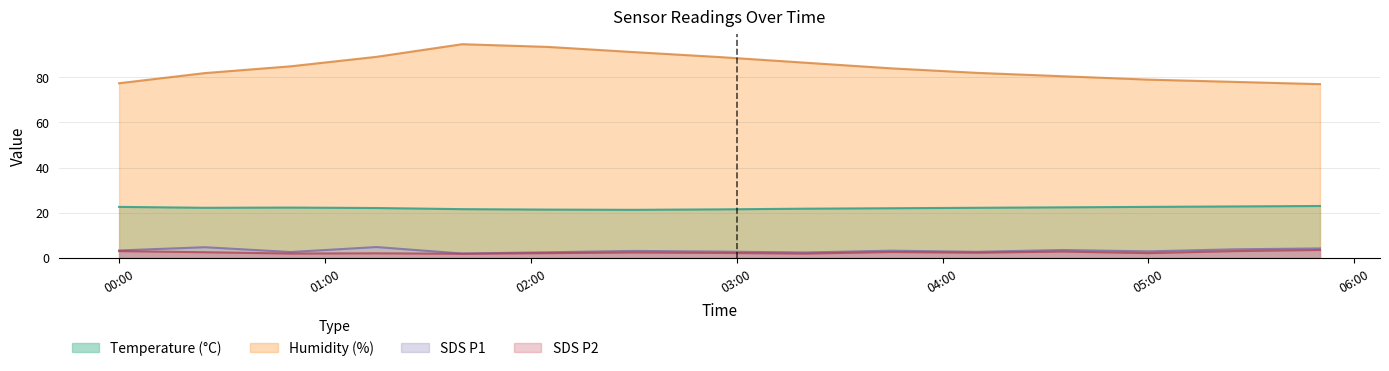

How many data points does each series have?

15